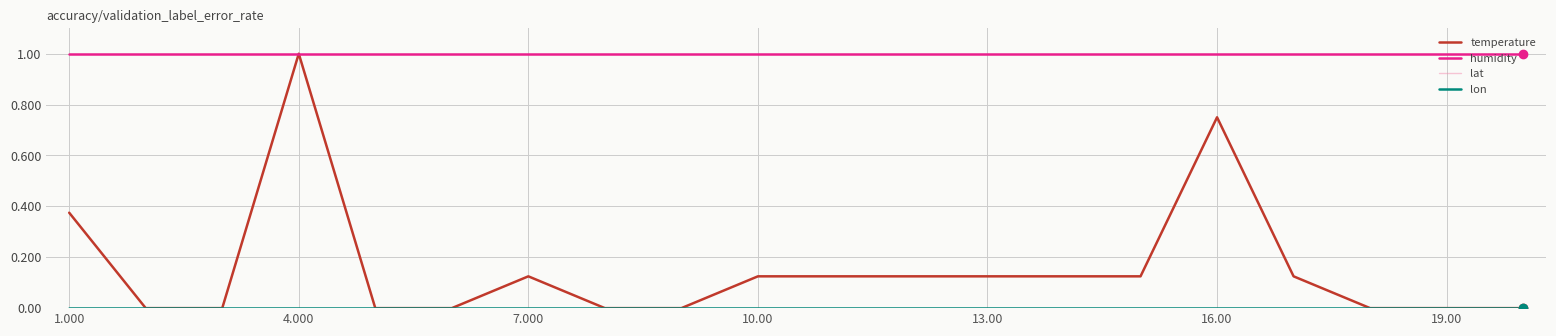

True or false: lon has more than 2 interior local peaks.

False